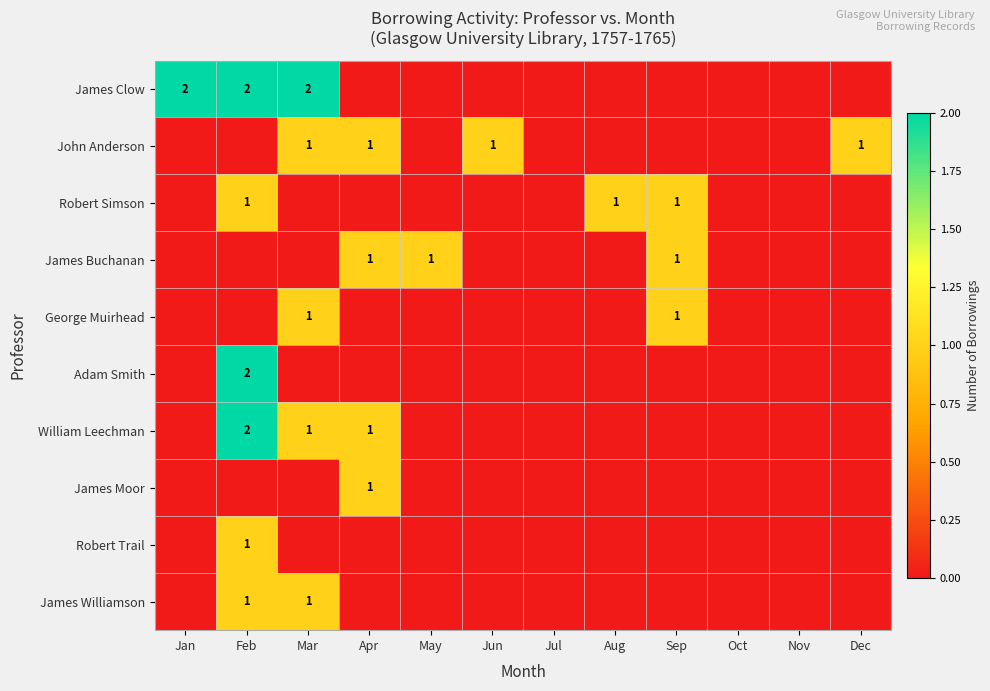

The James Clow series shows 1 at Feb. True or false?

False